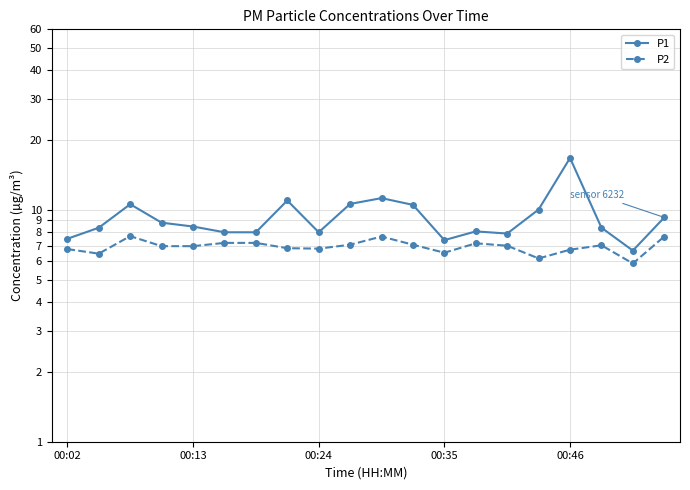

Rank the series by their average value, from highest to lowest.

P1, P2